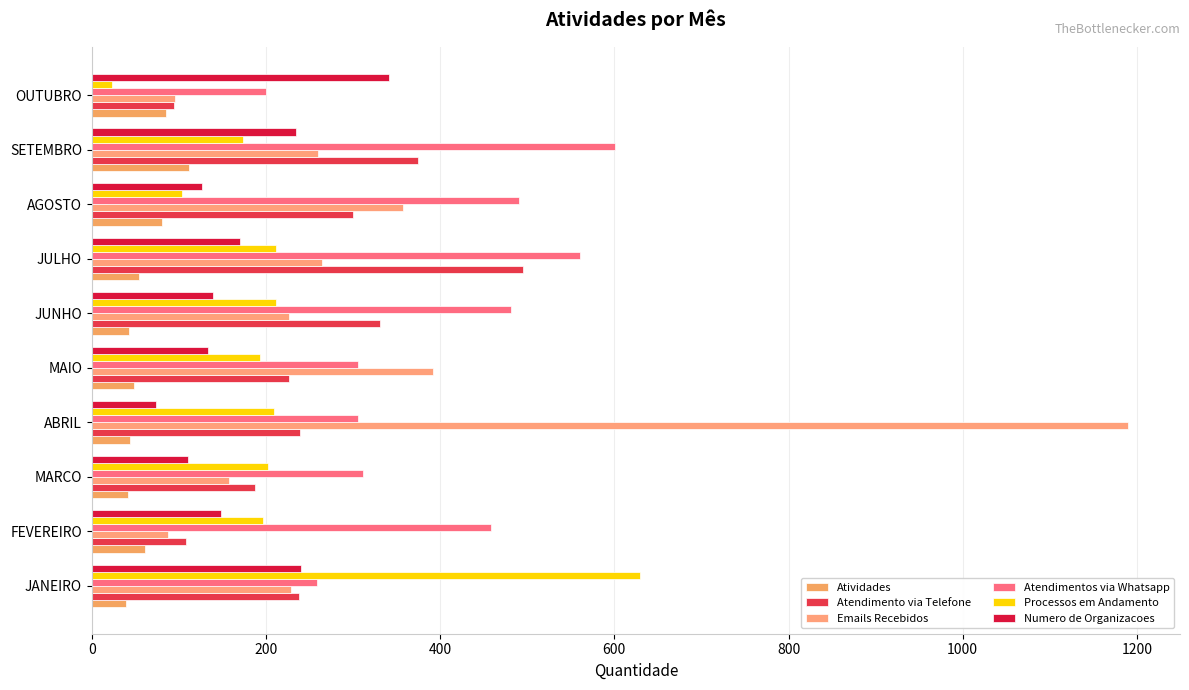

What position from the left is MARCO?

3